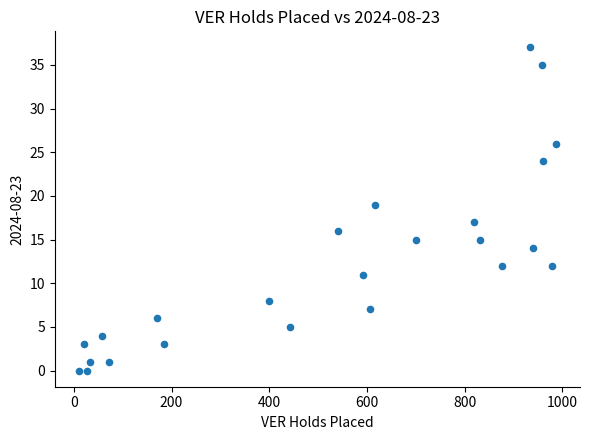

What is the range of Y values (max minus min)?

37